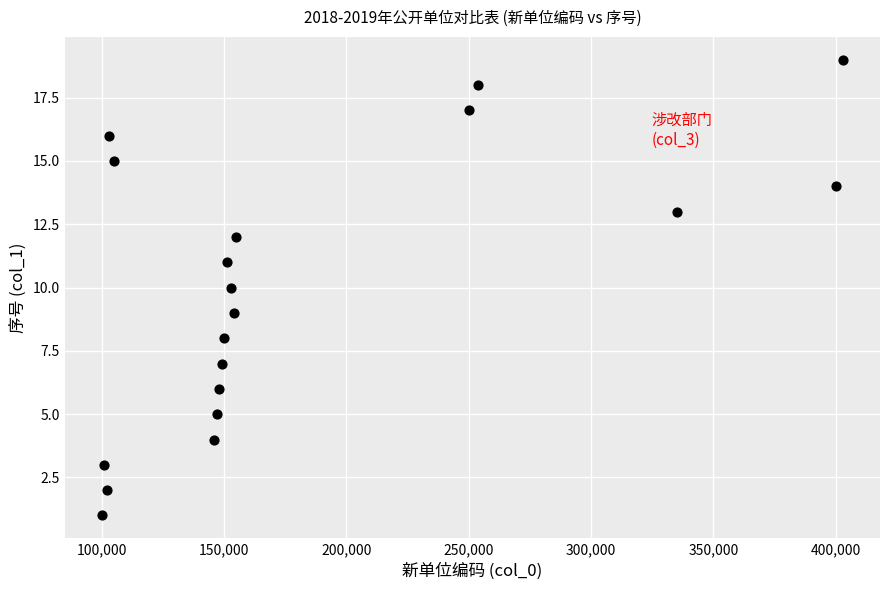

What is the range of Y values (max minus min)?

18